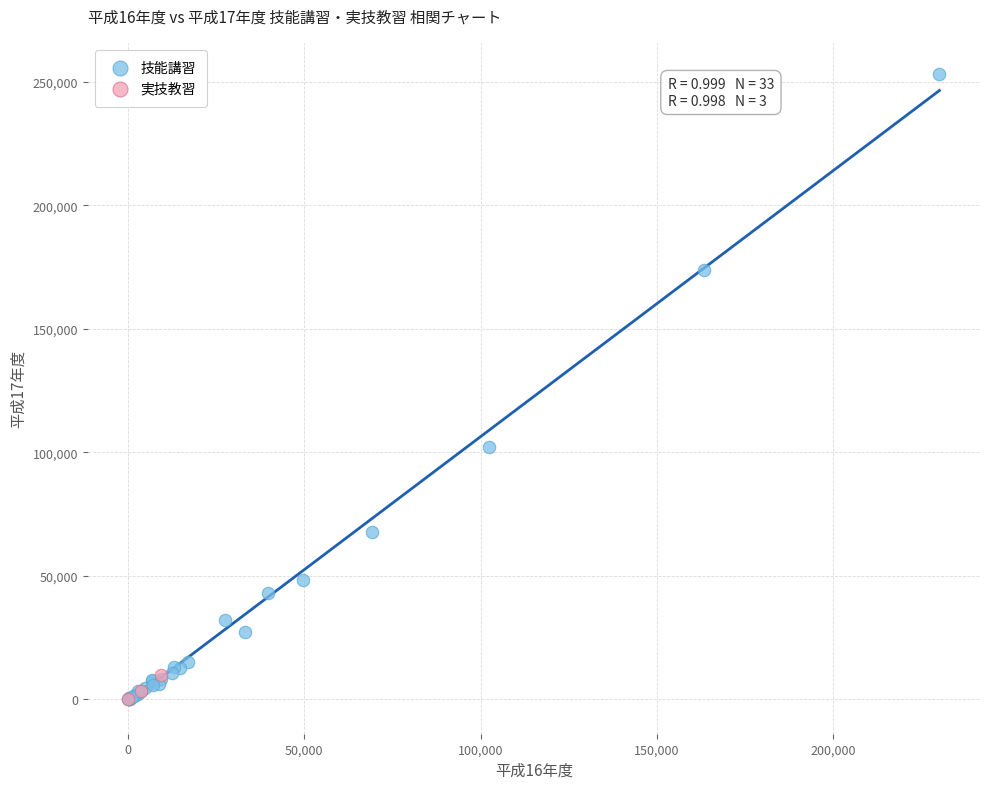

Which series has the largest Y range (max minus min)?

技能講習